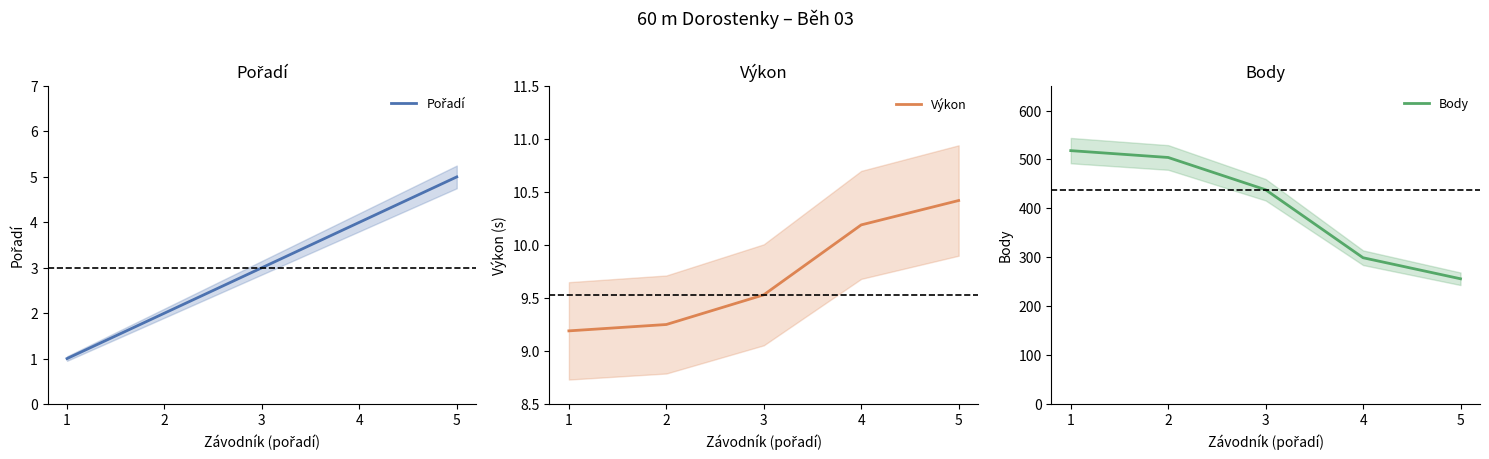

At 5, list the series in order from largest to smallest.

Body, Výkon, Pořadí